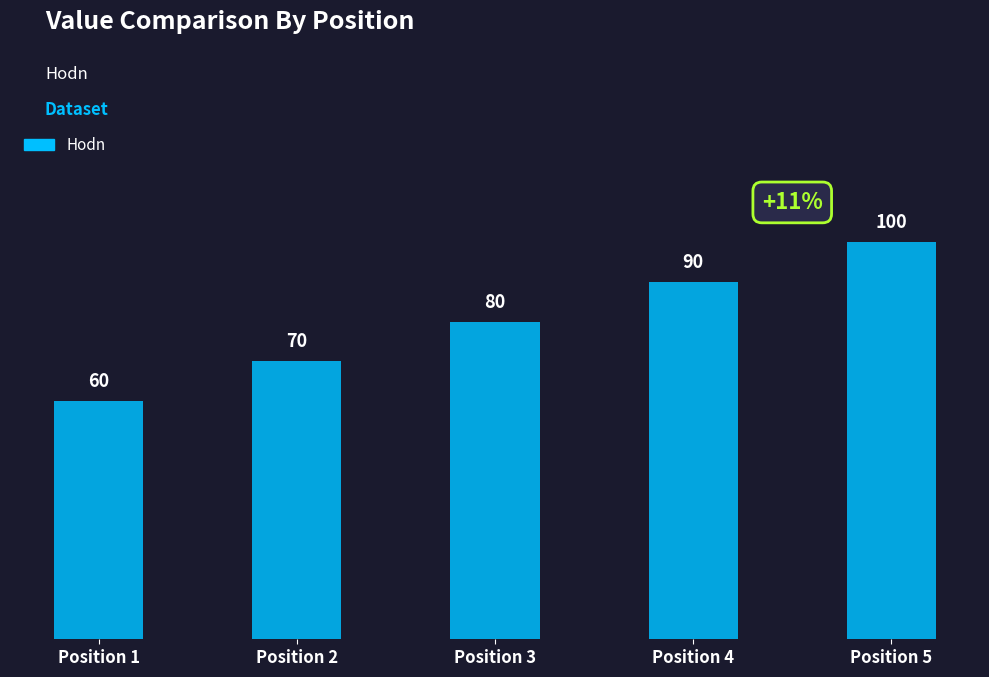

What is the average value?

80